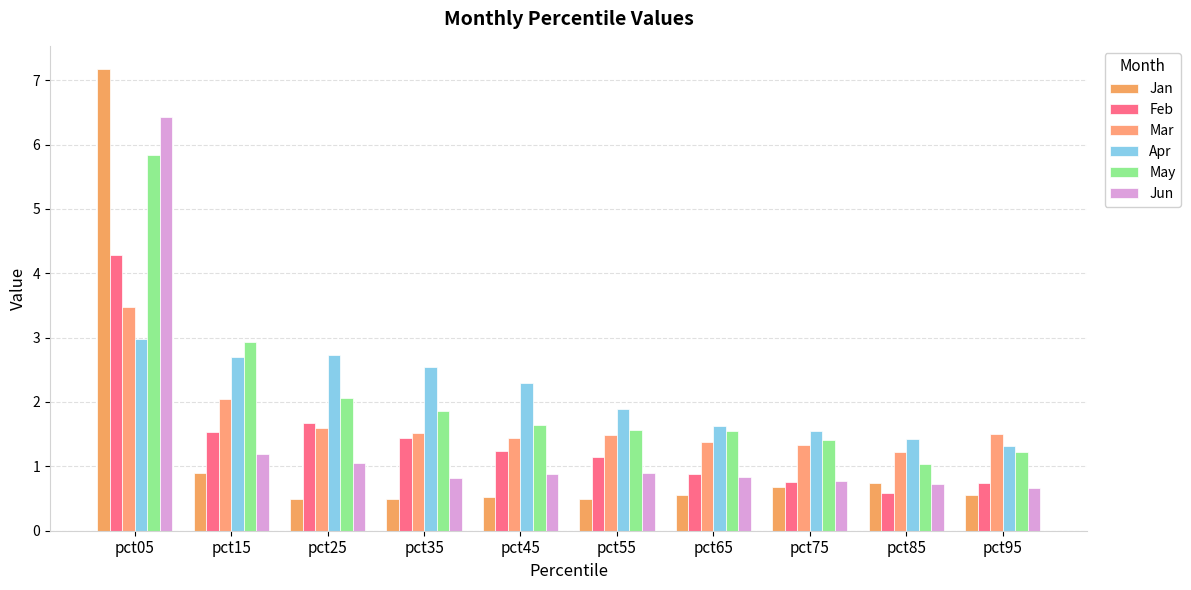

The value of Apr at pct45 is 2.3. True or false?

True